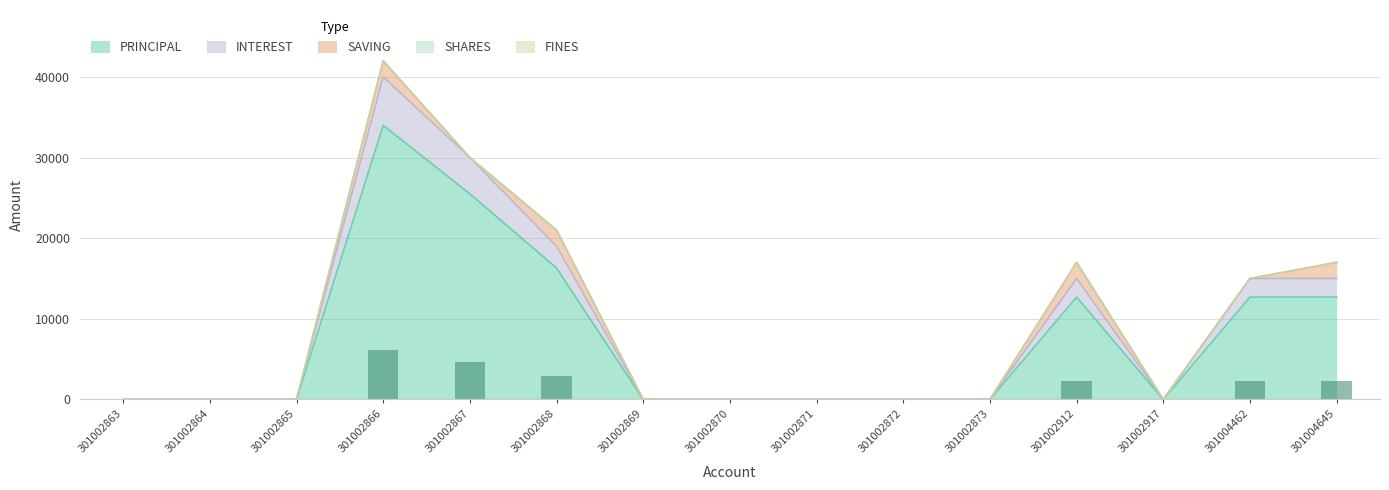

How many bars are there in total?

75